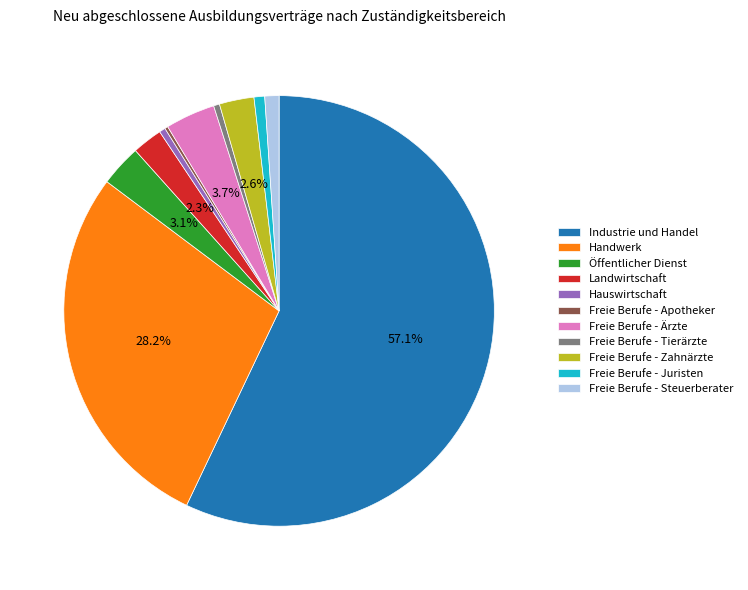

To the nearest percent, what percentage of the pie is Handwerk?

28%